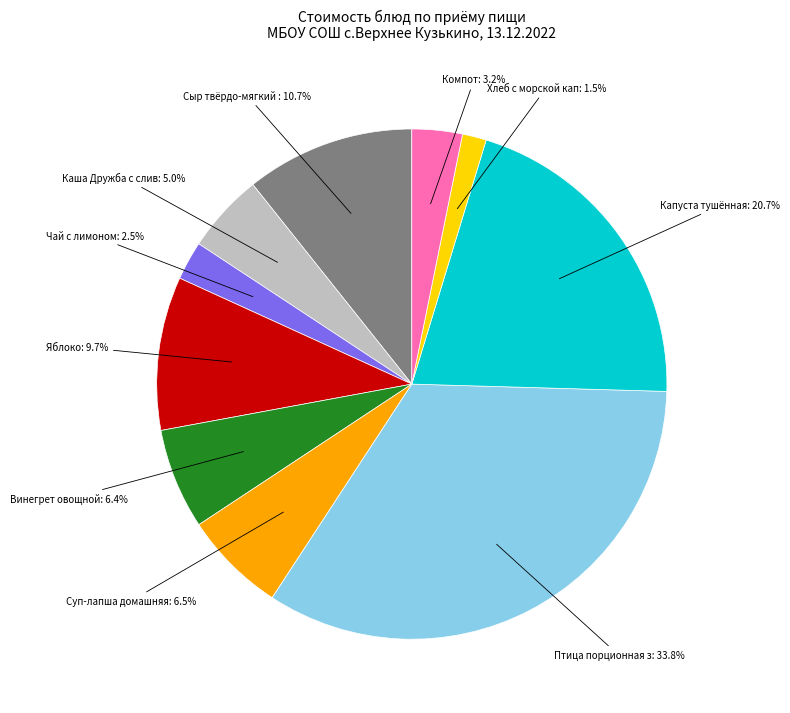

Does any single category account for the majority?

No